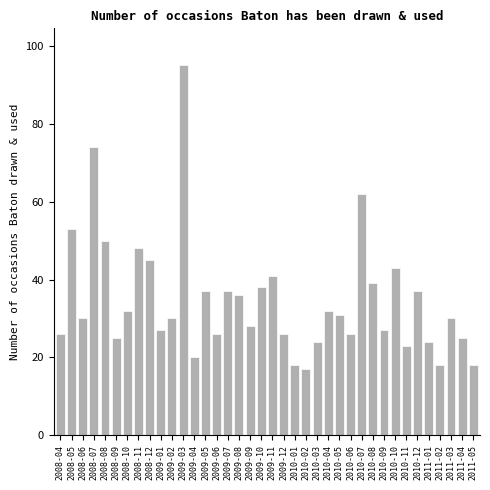

What is the minimum value shown in the chart?

17